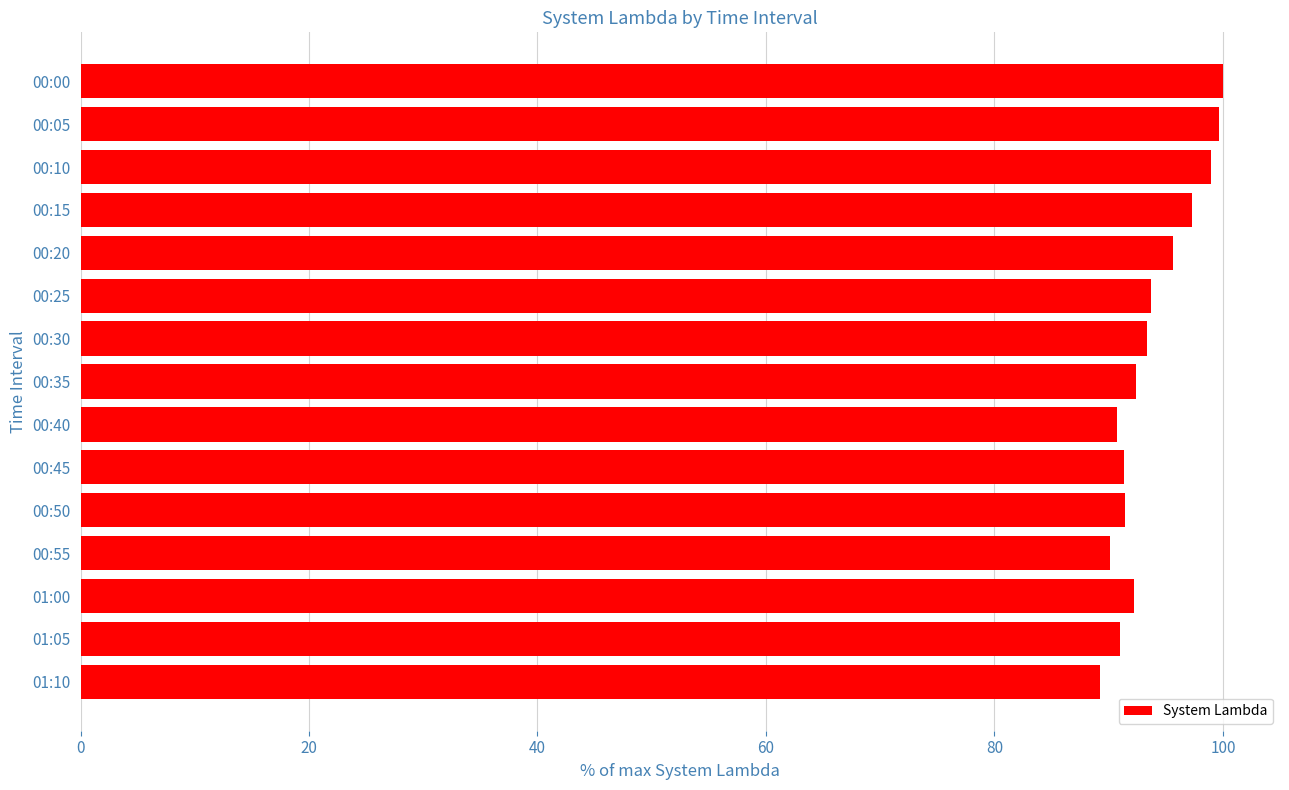

What is the minimum value shown in the chart?

89.3